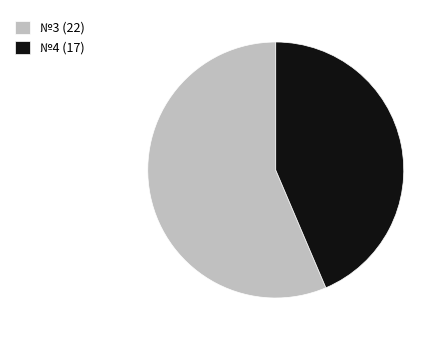

Does №4 (17) represent more than half of the total?

No